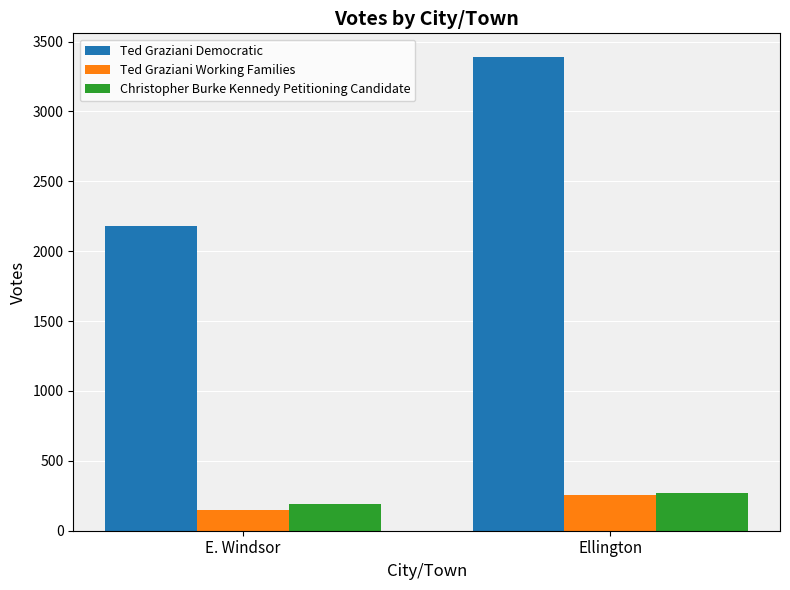

What is the average value of the Christopher Burke Kennedy Petitioning Candidate series?

231